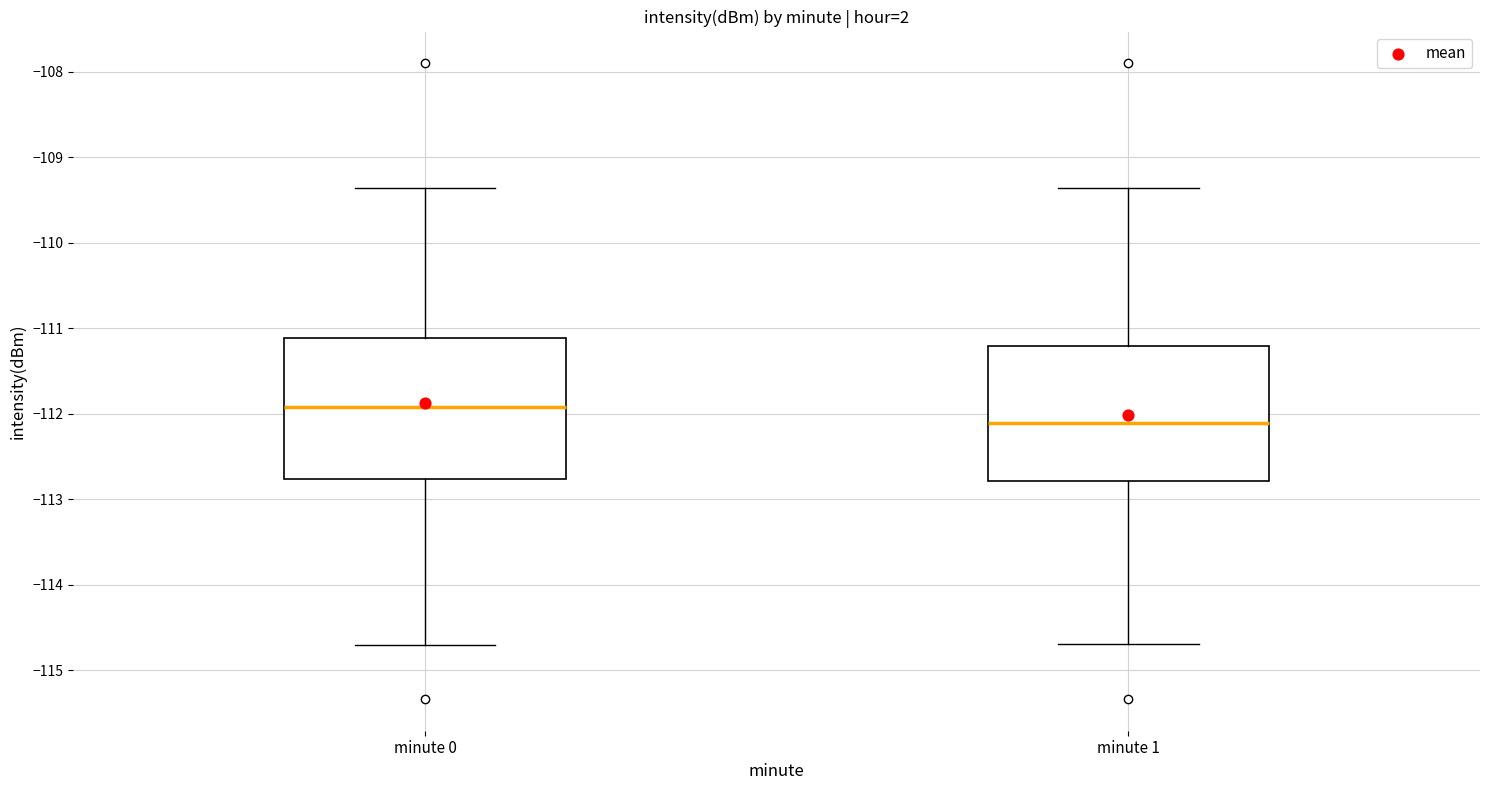

Where is the upper edge of the box for minute 1 on the y-axis? The values are not printed on the chart, so give them approximately, as read against the axis.

-111.2